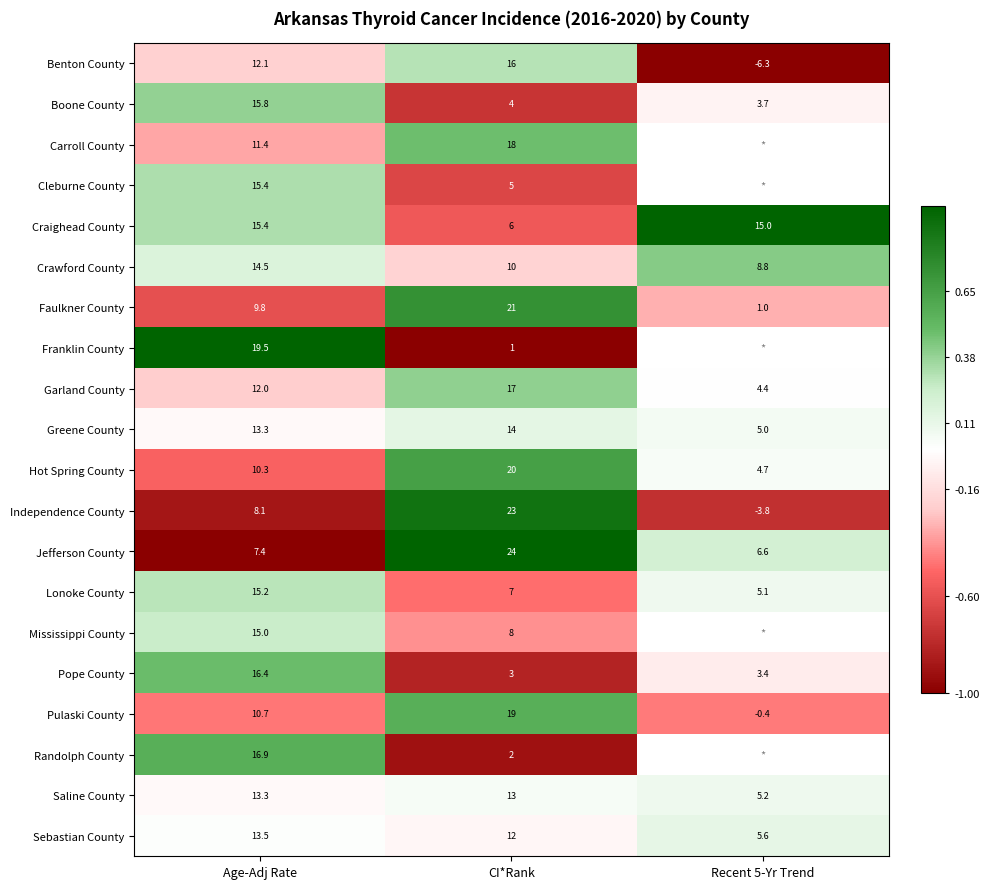

Between Age-Adj Rate and CI*Rank, which series saw the biggest shift?

Franklin County